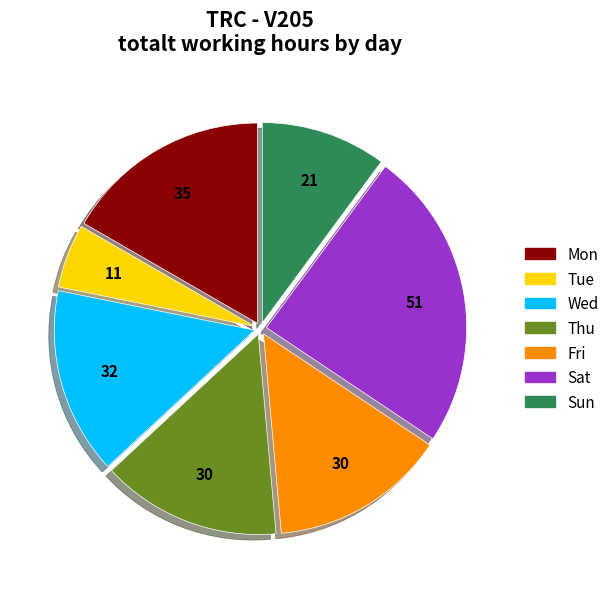

Which category has the biggest portion of the pie?

Sat